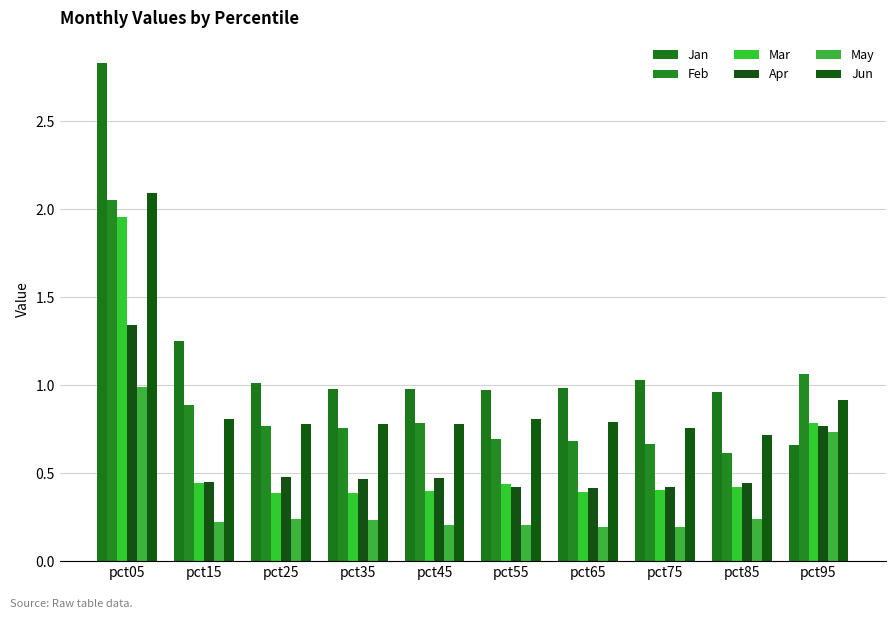

Which category has the highest value across all series?

pct05